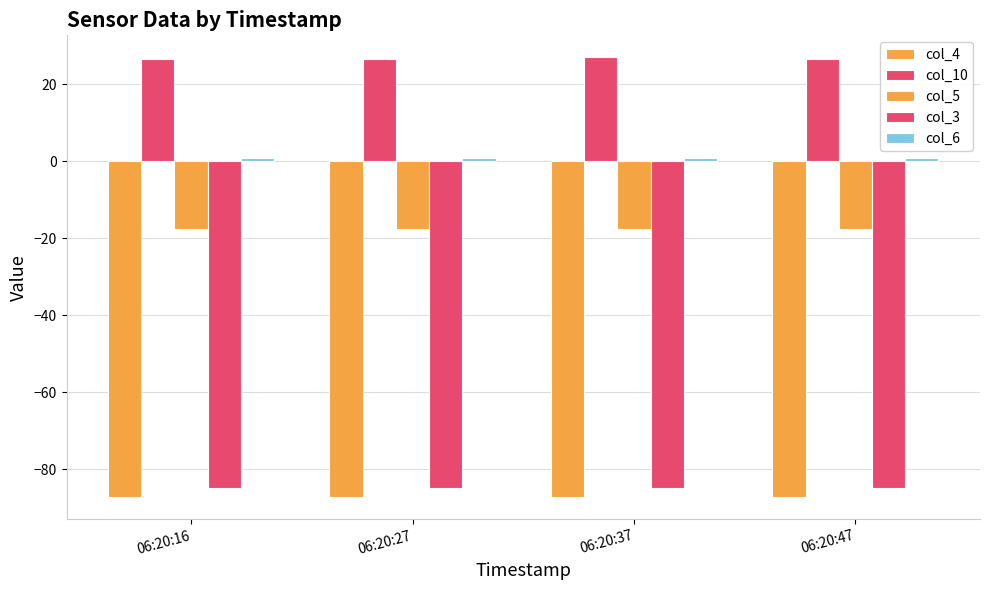

The value of col_6 at 06:20:27 is 1.6. True or false?

False